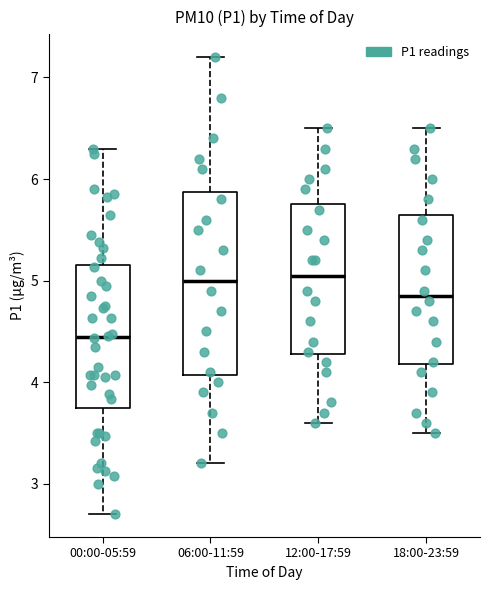

Comparing the boxes themselves (not the whiskers), which one is the tallest?

06:00-11:59